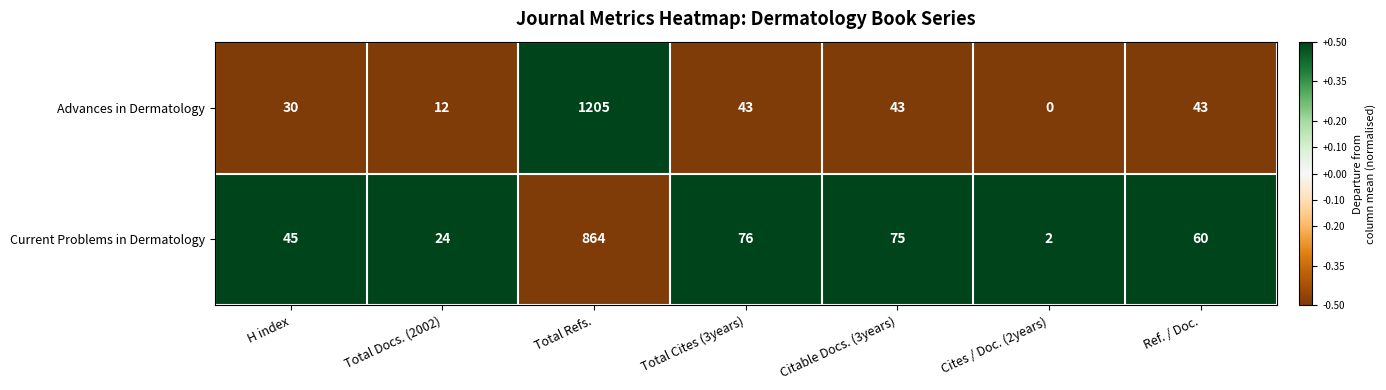

At which category is the sum across all series the highest?

Total Refs.